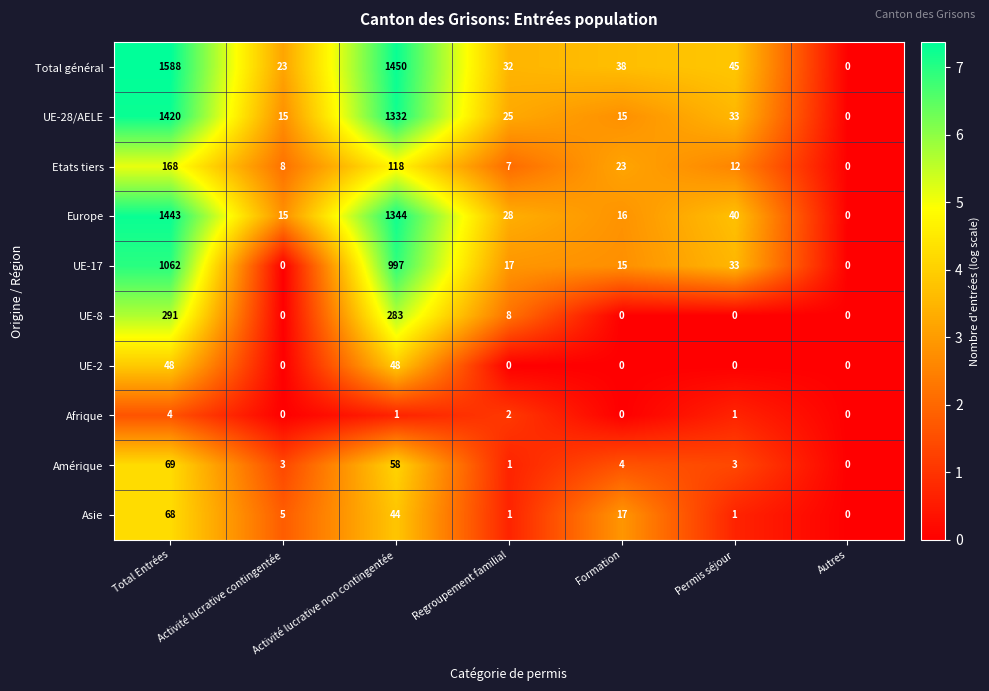

At which label does Asie reach its minimum?

Autres